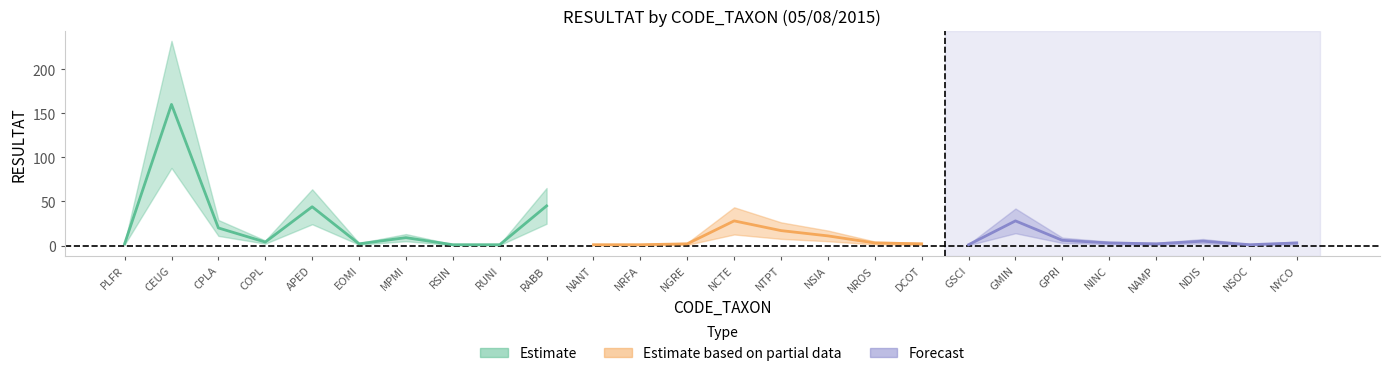

The chart shows a value of 2 at GSCI. True or false?

False